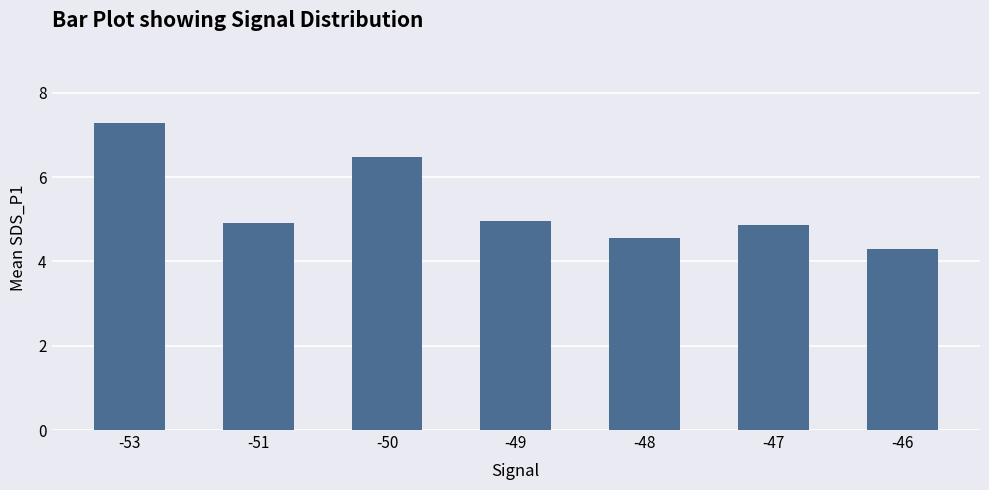

Which has a higher value, -47 or -46?

-47